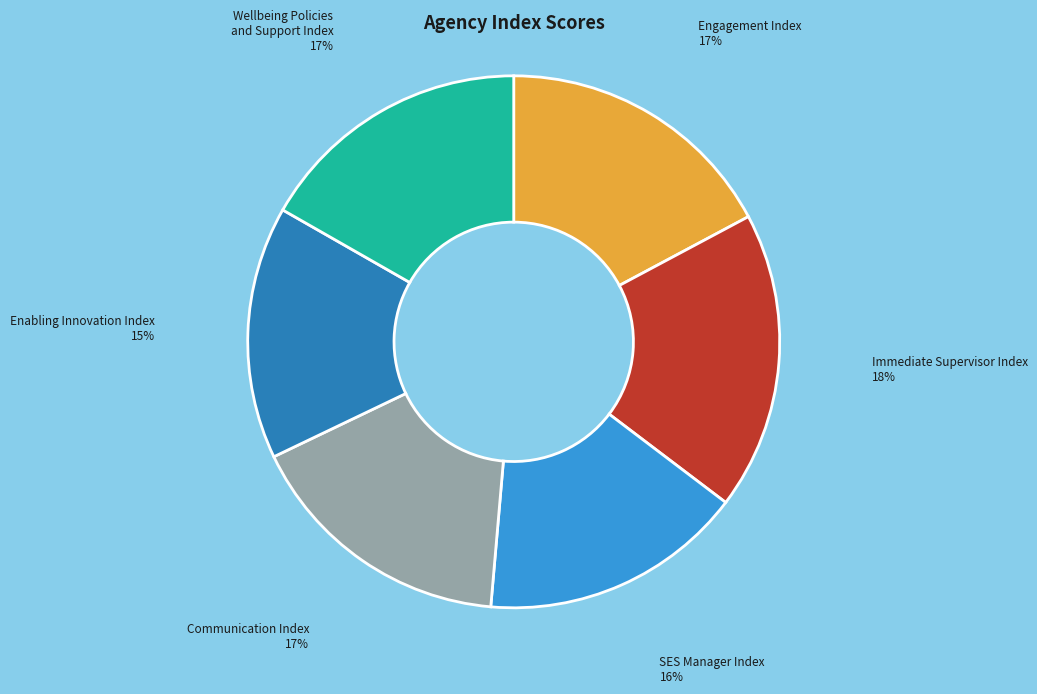

Count the number of slices in the pie.

6